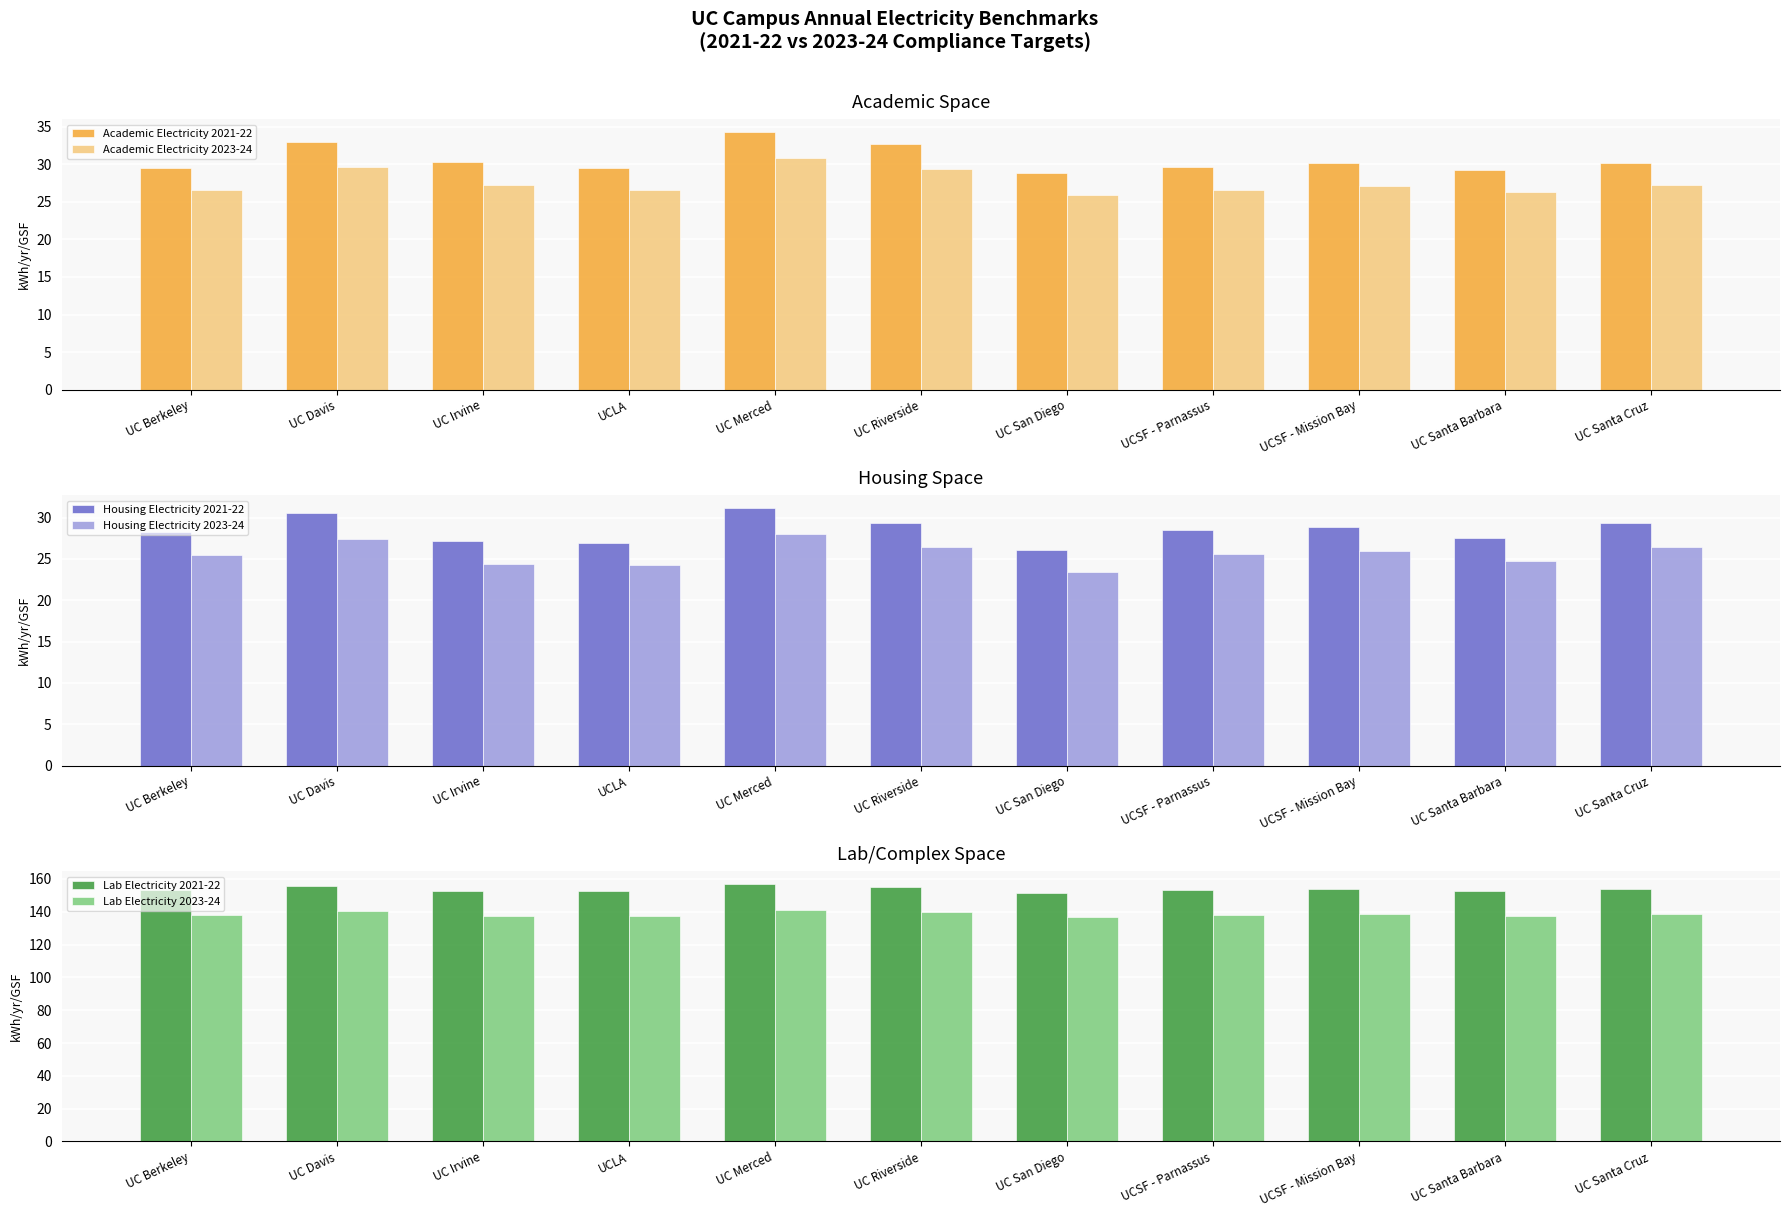

What position from the right is UC Riverside?

6